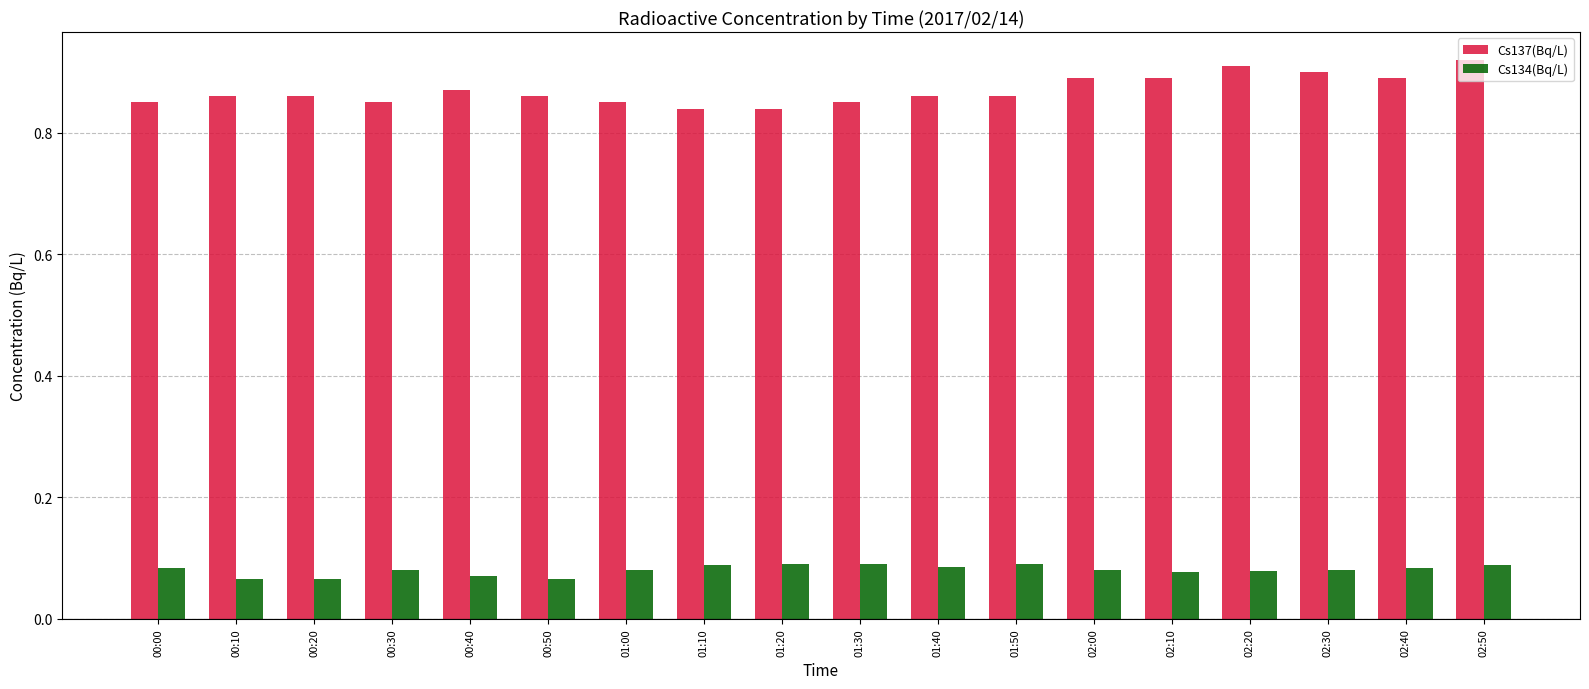

What position from the left is 00:10?

2